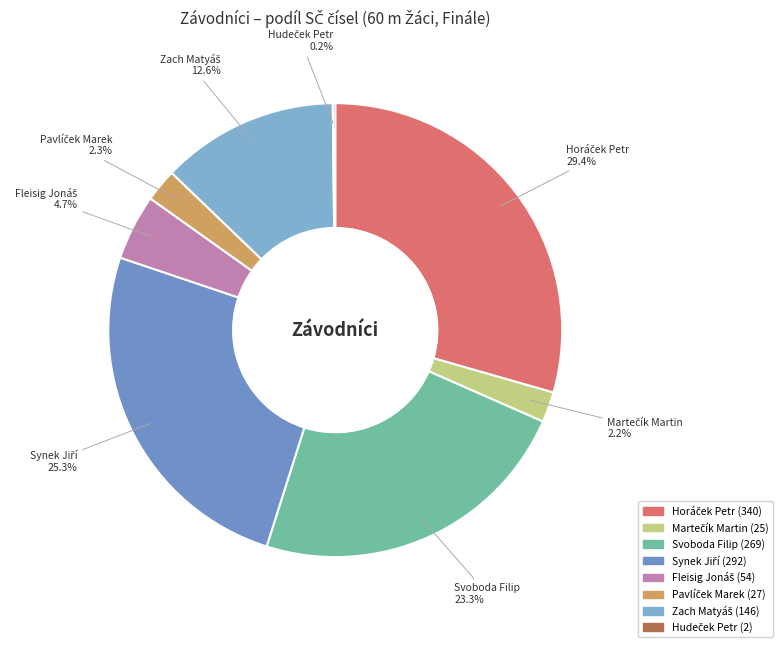

To the nearest percent, what is the difference between the largest and smallest slice percentages?

29%